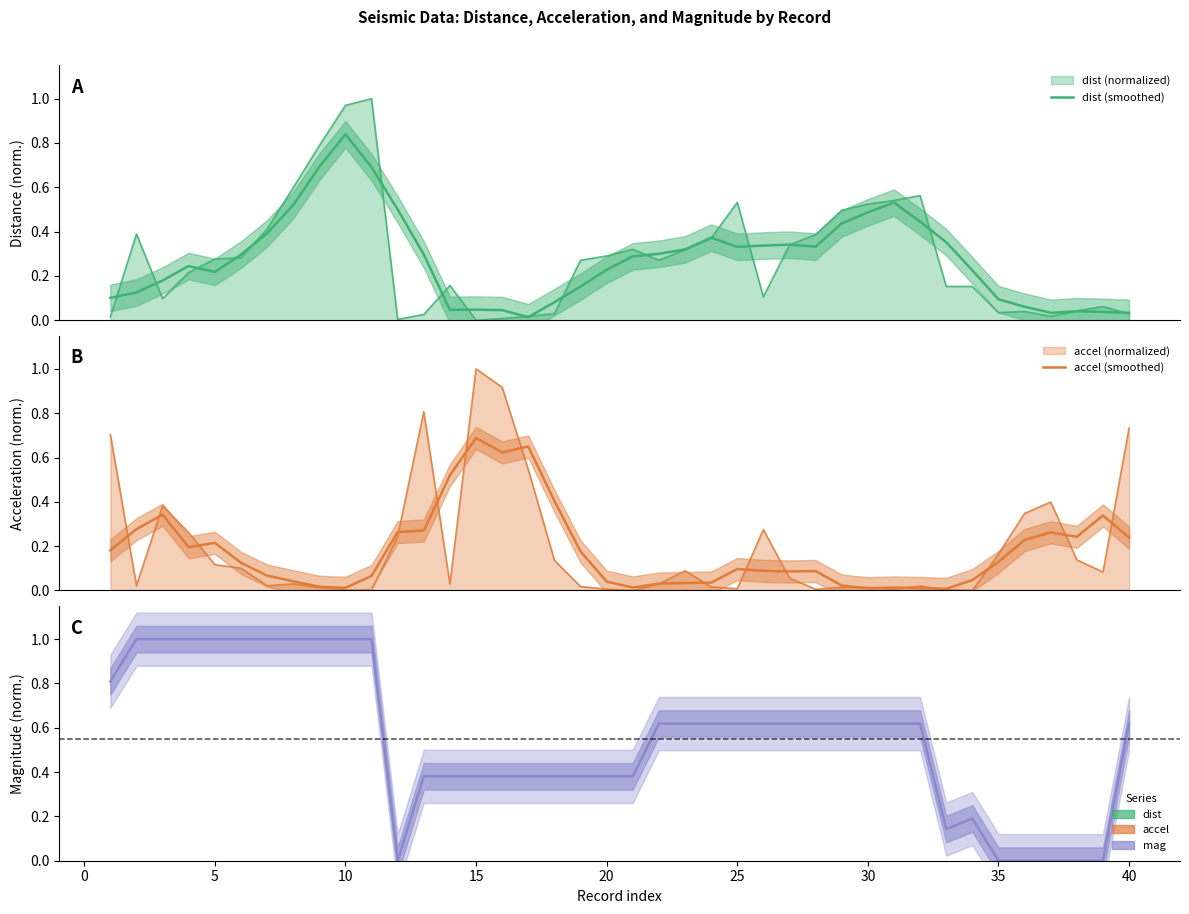

Count the number of categories in the chart.

40